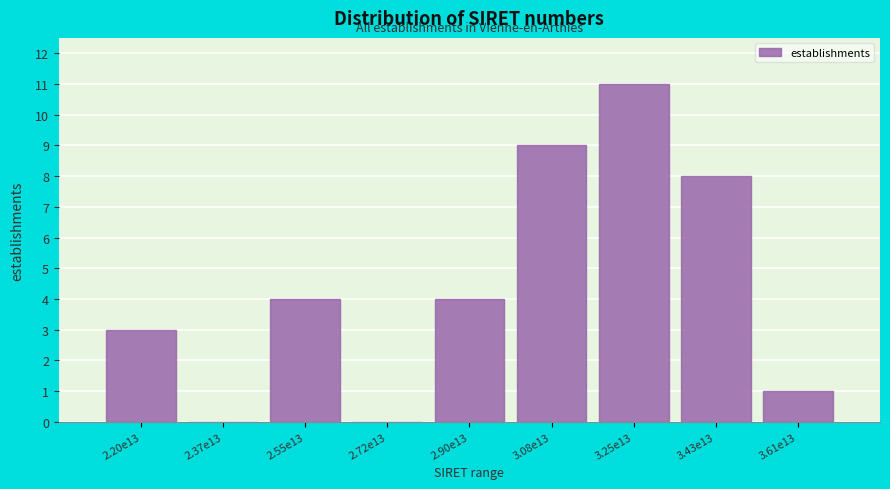

Reading left to right, list all the values displayed in this chart.

2.20e13=3	2.37e13=0	2.55e13=4	2.72e13=0	2.90e13=4	3.08e13=9	3.25e13=11	3.43e13=8	3.61e13=1